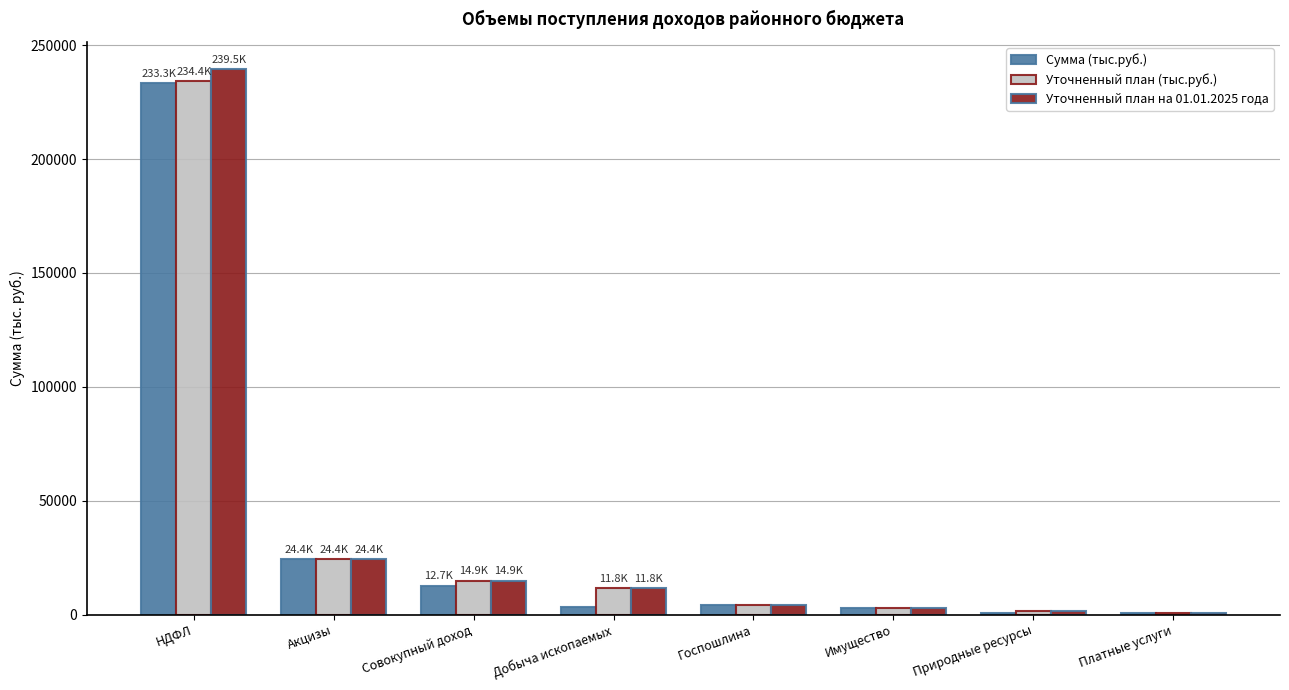

Count the number of data series in this chart.

3